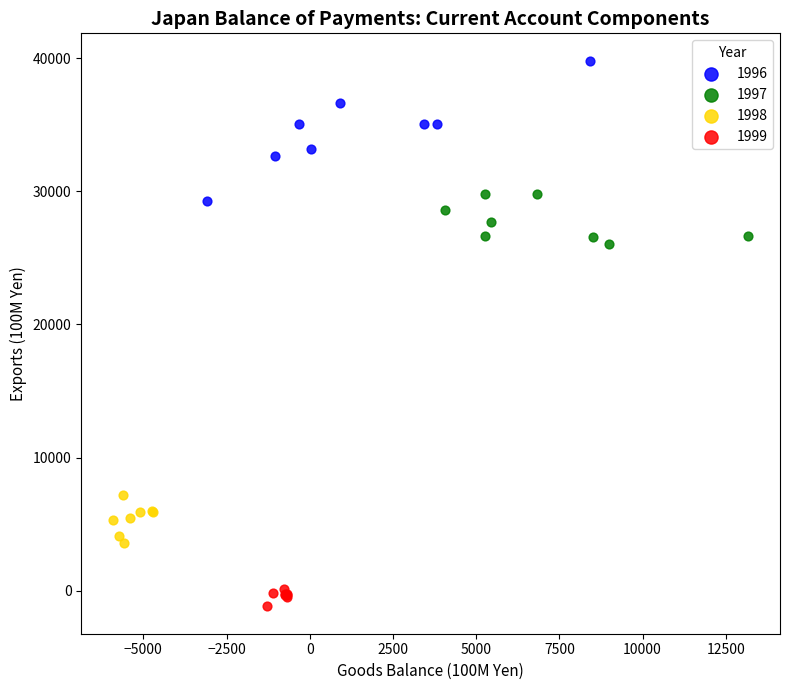

Which series has the widest spread of Y values?

1996